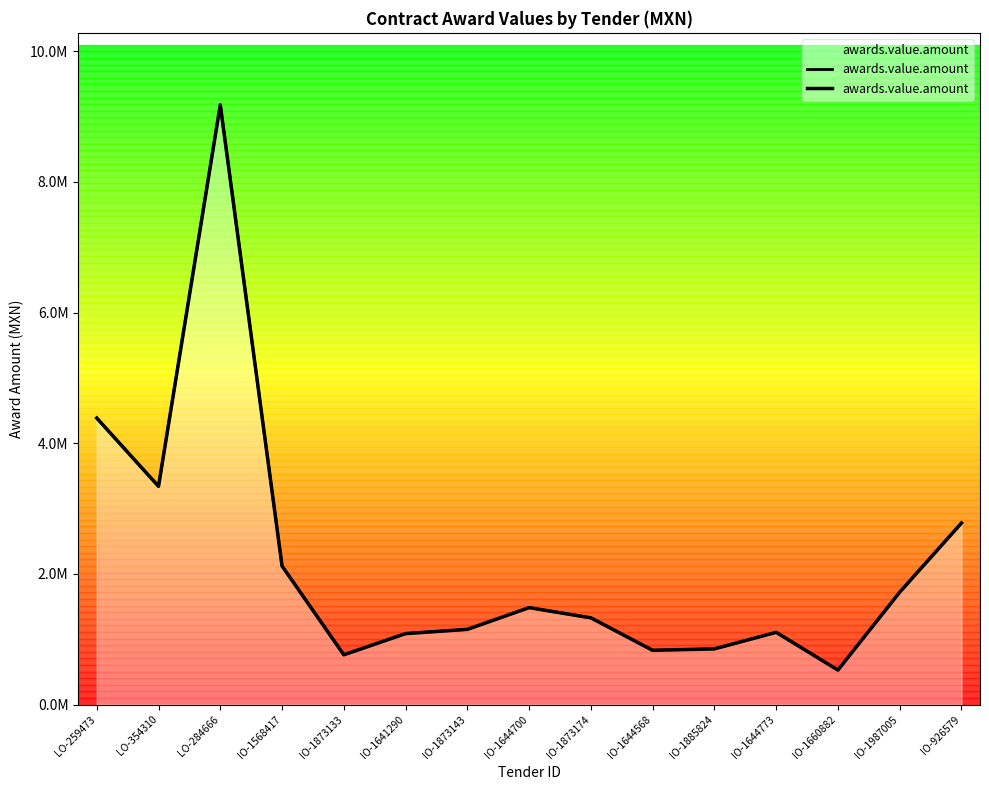

What position from the left is IO-1873133?

5